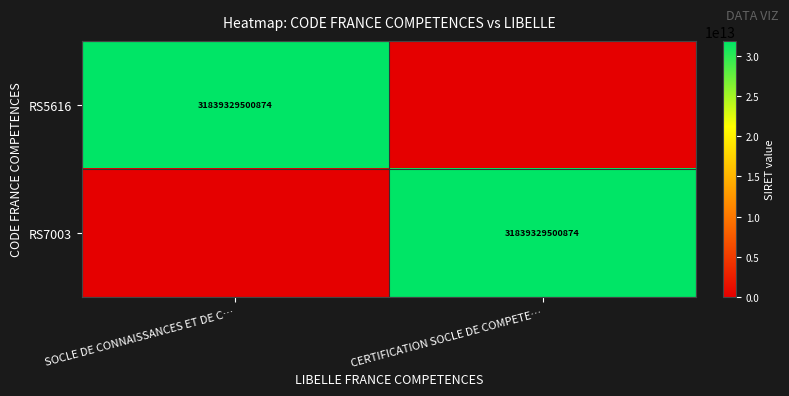

The value of RS5616 at SOCLE DE CONNAISSANCES ET DE C… is 31839329500874. True or false?

True